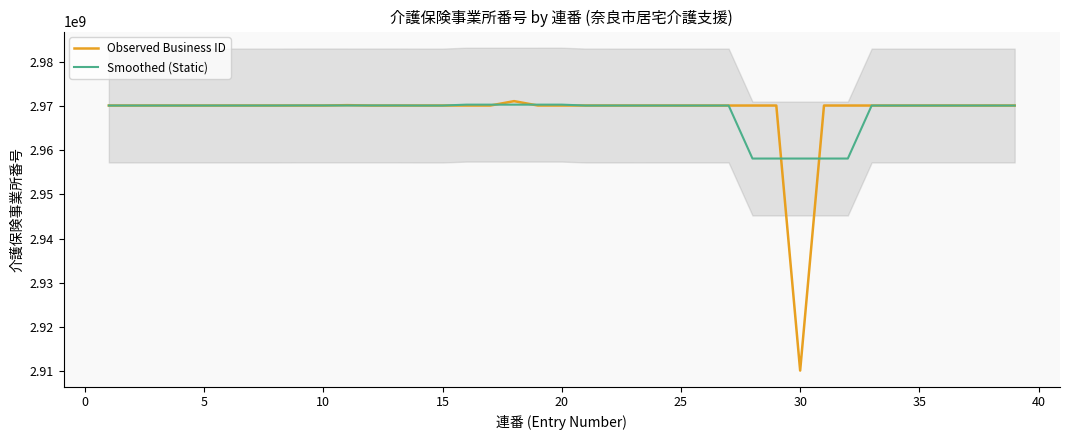

Rank the series by their average value, from highest to lowest.

Smoothed (Static), Observed Business ID